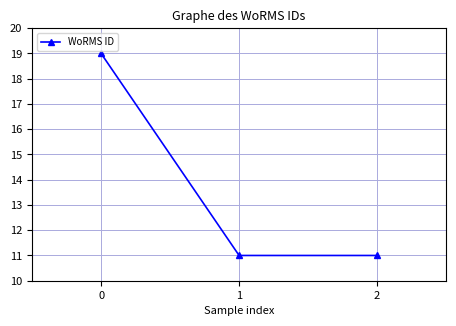

What is the difference between the maximum and minimum values?

8